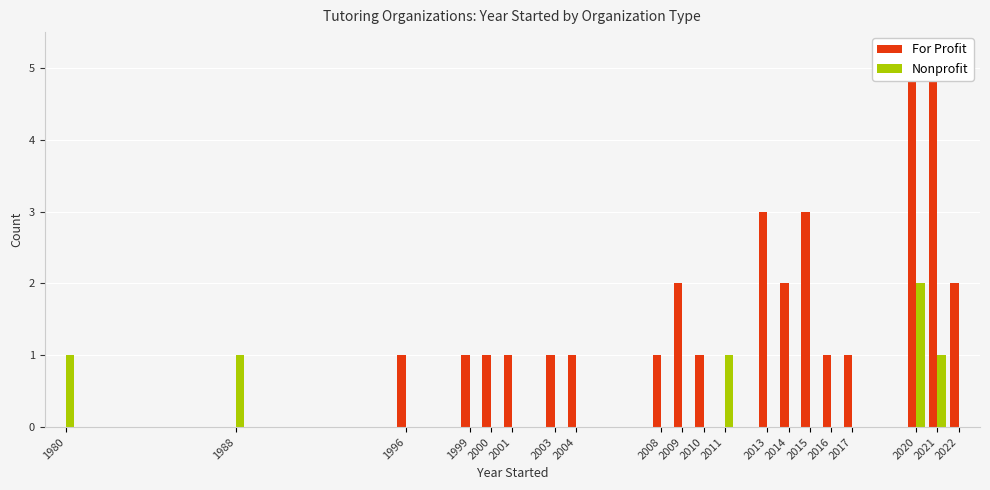

What is the difference between the second highest and minimum values in the Nonprofit series?

1